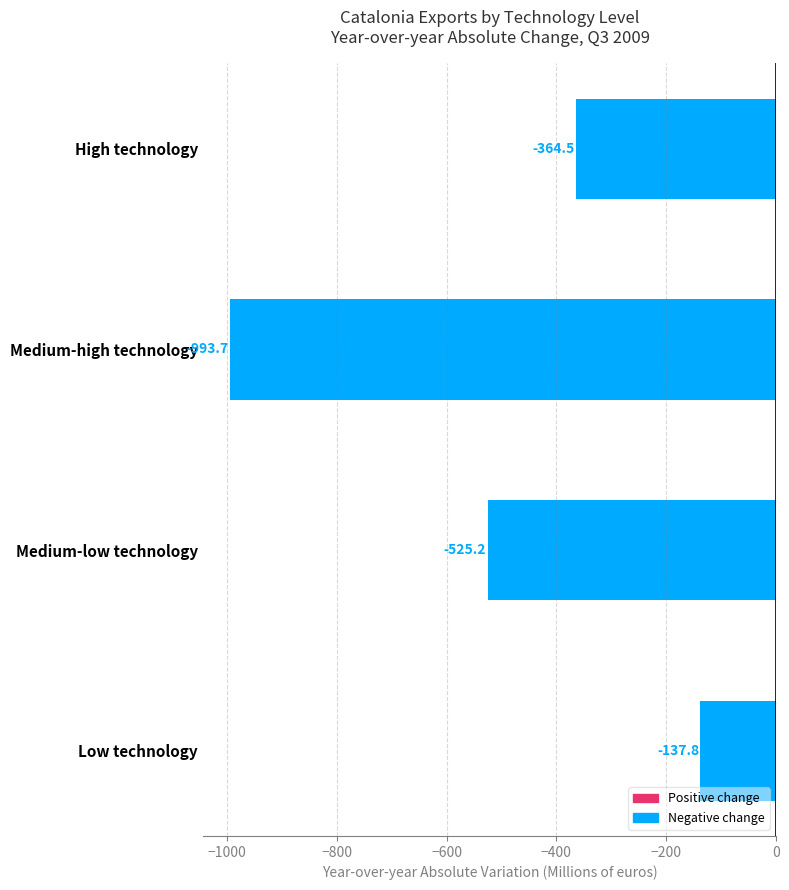

Reading bottom to top, transcribe all the data shown in this chart.

Low technology=-137.8	Medium-low technology=-525.2	Medium-high technology=-993.7	High technology=-364.5